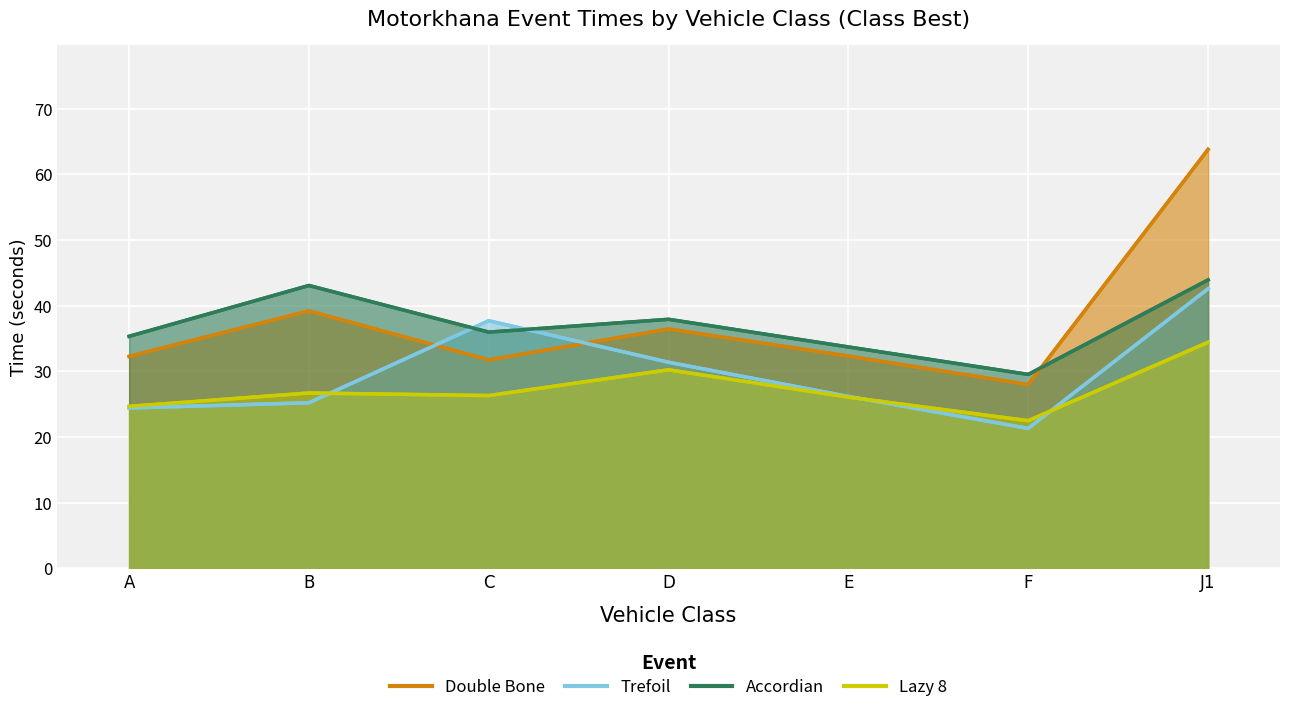

What is the label of the 5th point from the right?

C